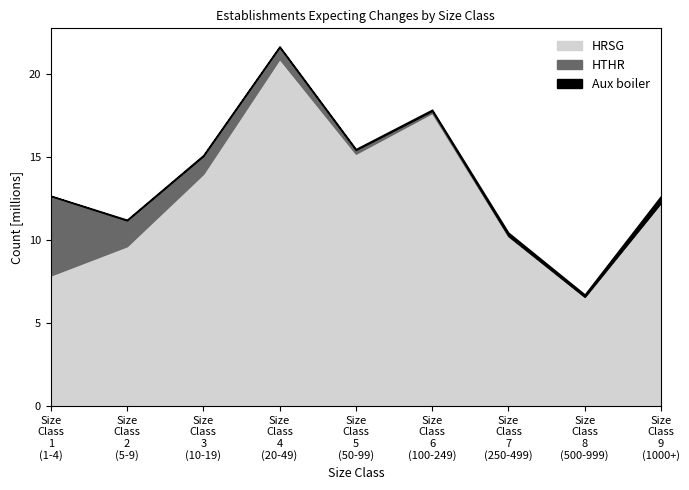

How many data points in HTHR are above 223105?

4